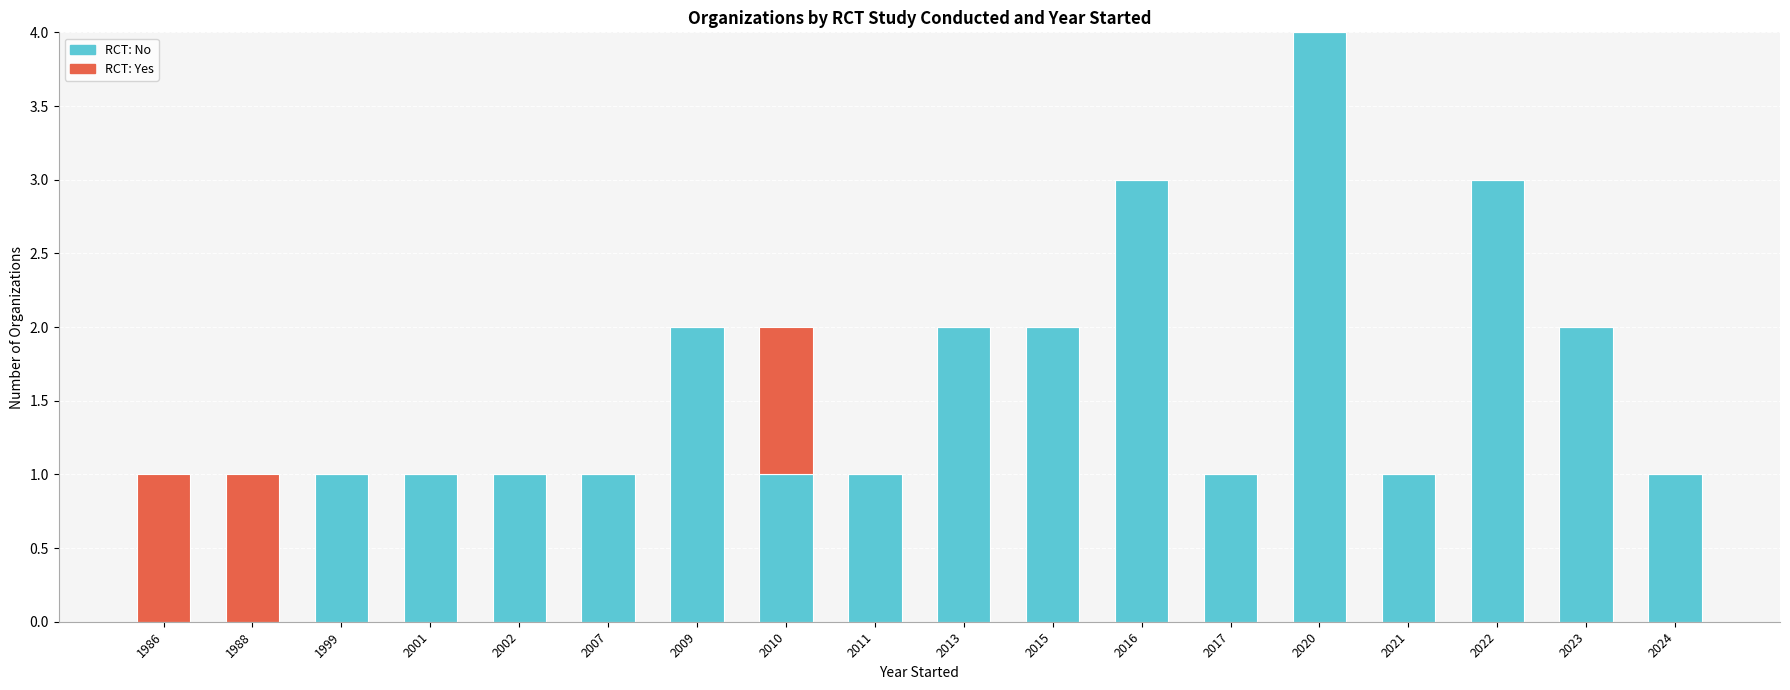

At which category is the sum across all series the highest?

2020